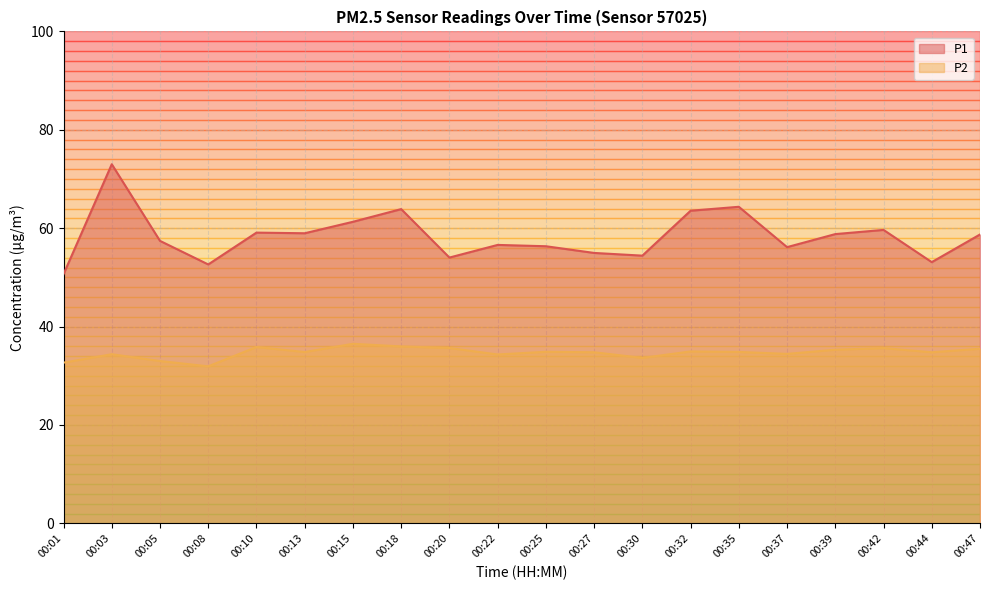

Rank the series by their maximum value, from lowest to highest.

P2, P1